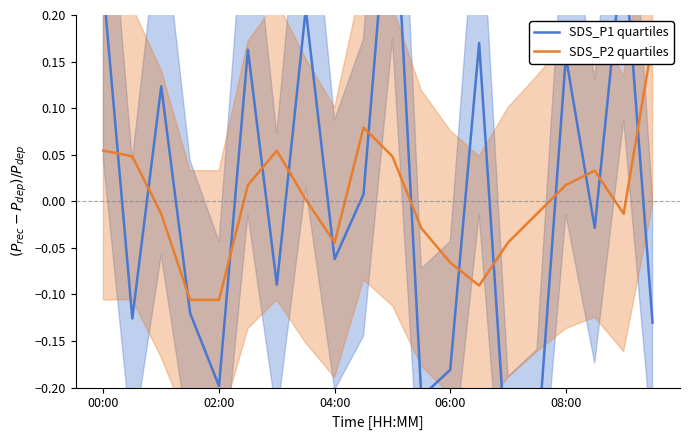

What is the difference between the maximum and second lowest values in the SDS_P1 quartiles series?

0.7